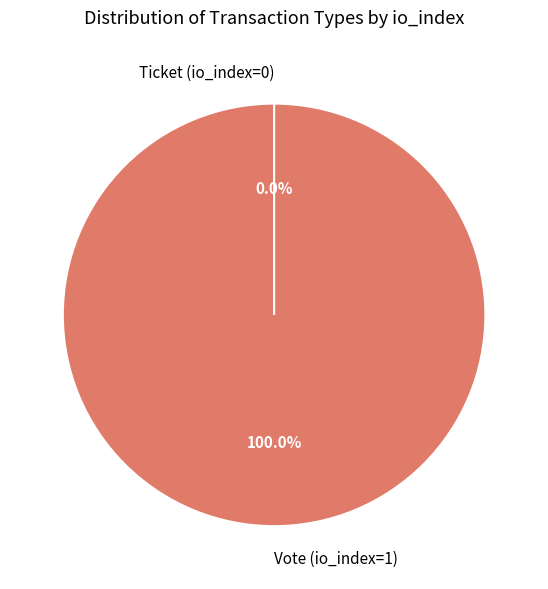

Which category has the smallest portion of the pie?

Ticket (io_index=0)